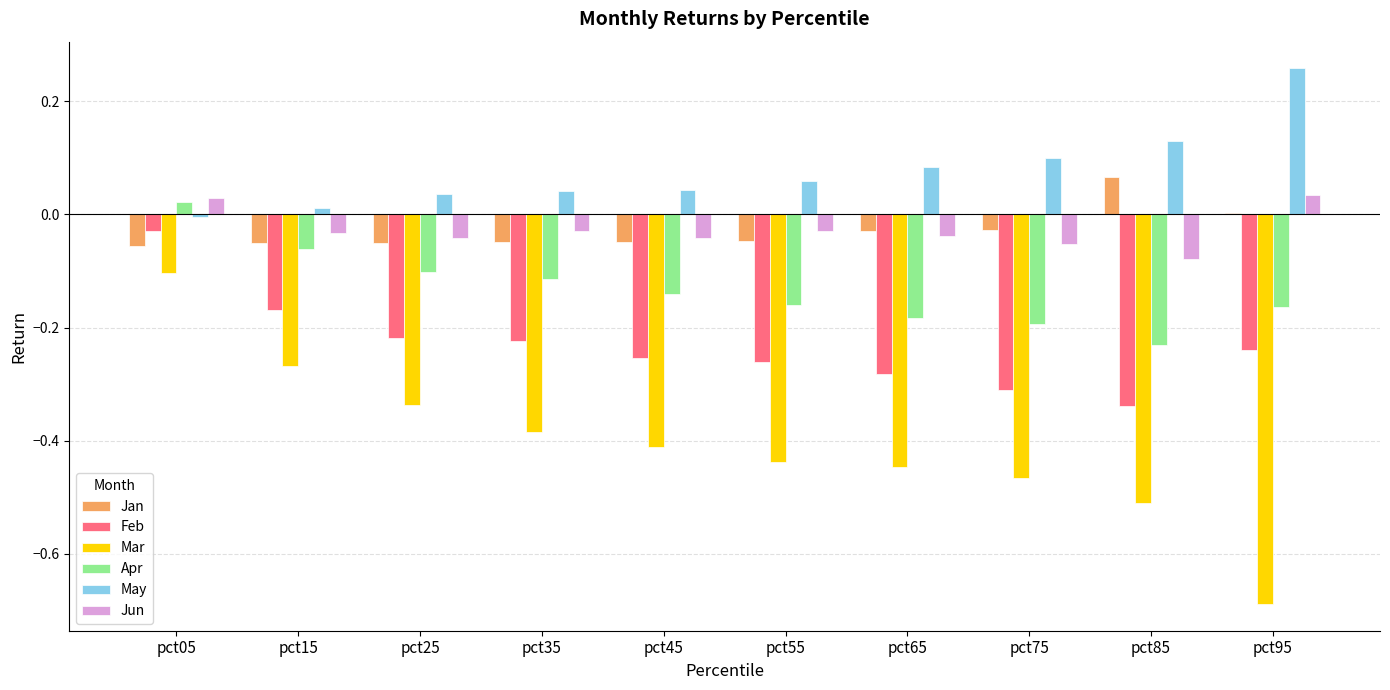

How many groups of bars are there?

10